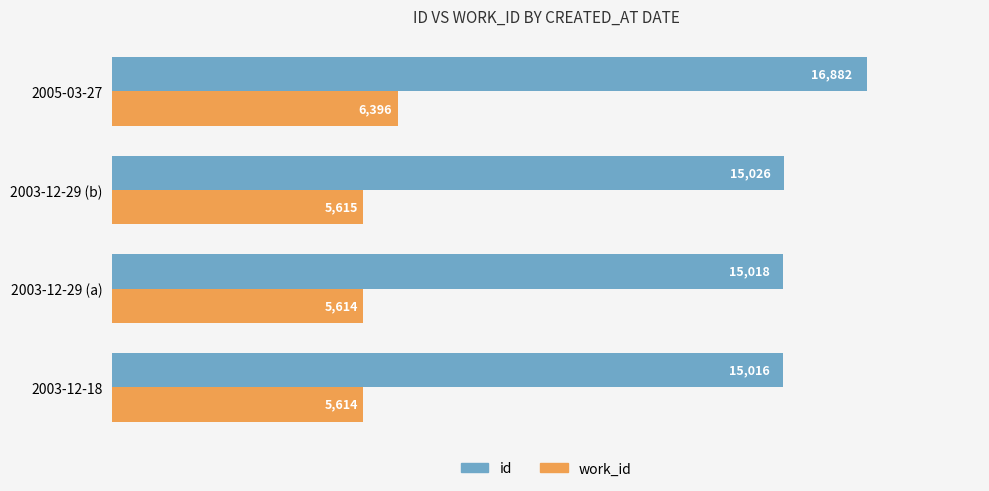

The value of id at 2003-12-29 (b) is 7644. True or false?

False